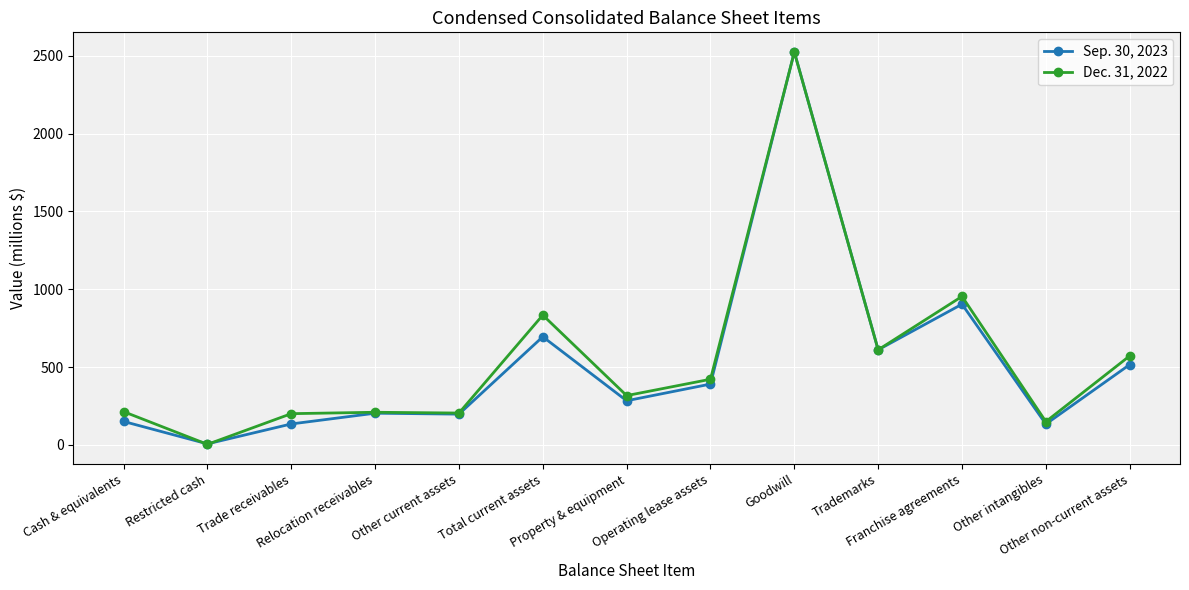

In Dec. 31, 2022, how many points are higher than both neighbors (excluding endpoints)?

4